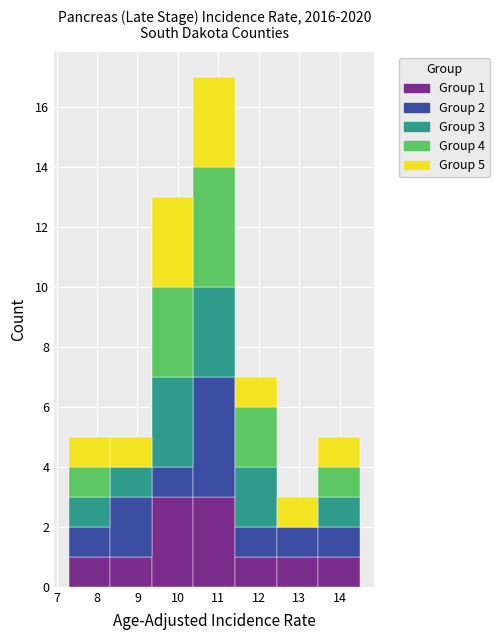

Which range on the x-axis has the tallest stacked bar (by total height)?

10.4 to 11.4